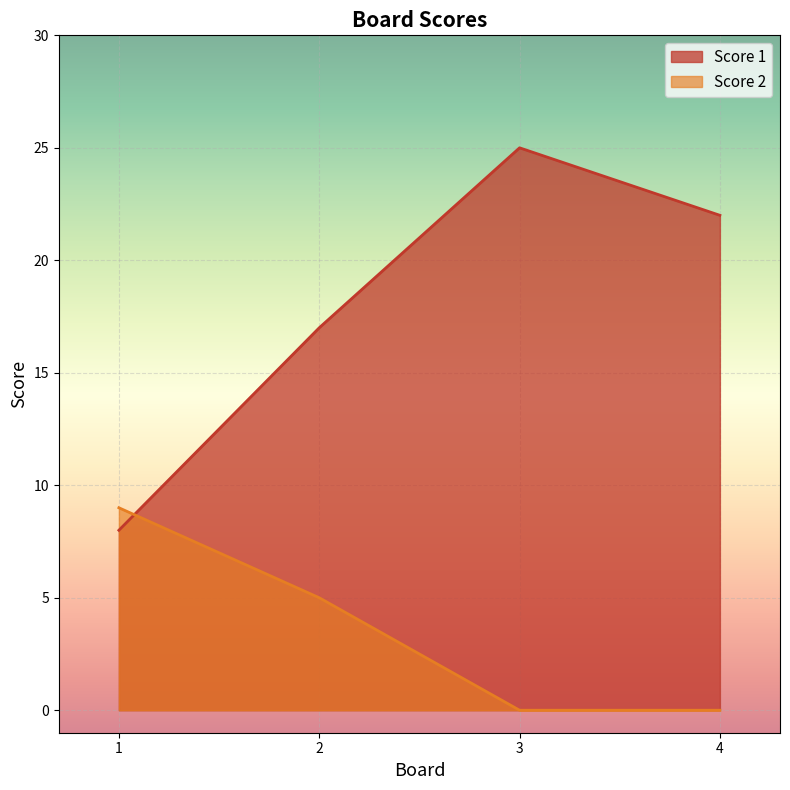

How many series are shown in this chart?

2